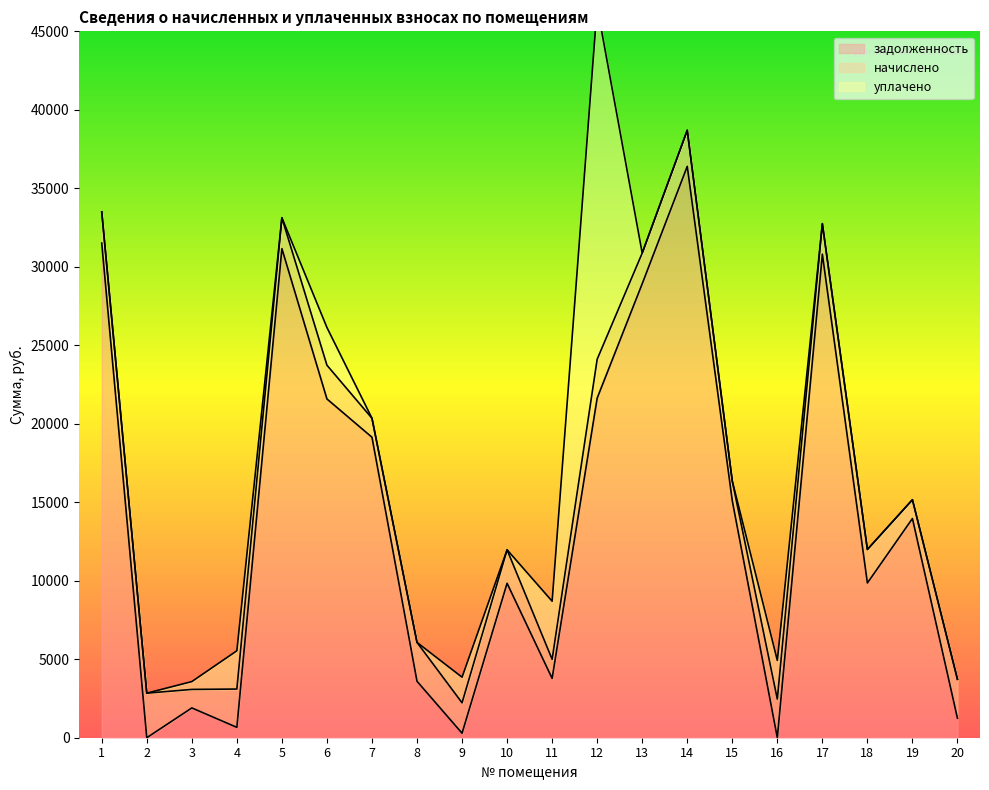

Is it true that уплачено equals 2402.2 at 6?

True